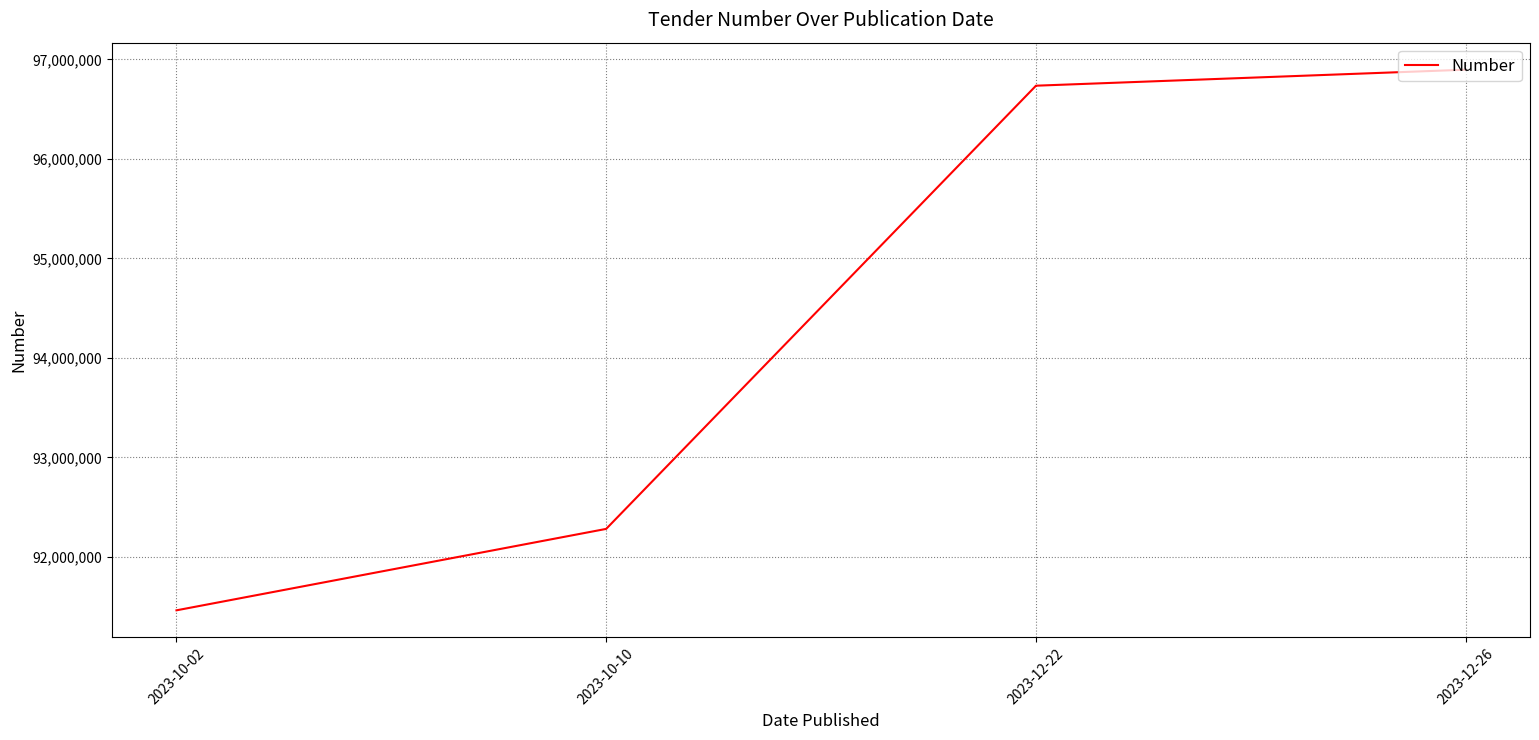

What is the change in value from 2023-12-22 to 2023-12-26?

+160796